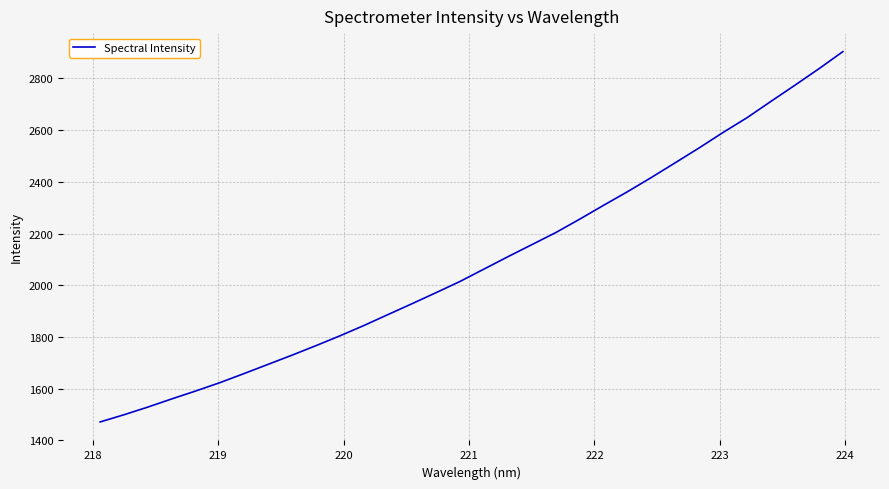

What is the maximum value shown in the chart?

2903.7